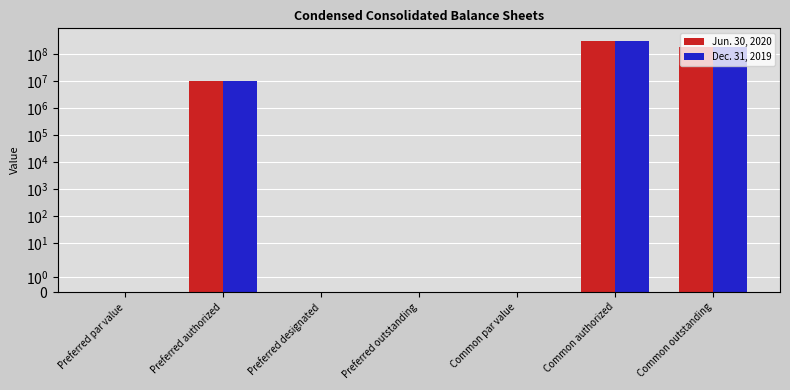

True or false: Dec. 31, 2019 has a value of 0.0 at Preferred outstanding.

True